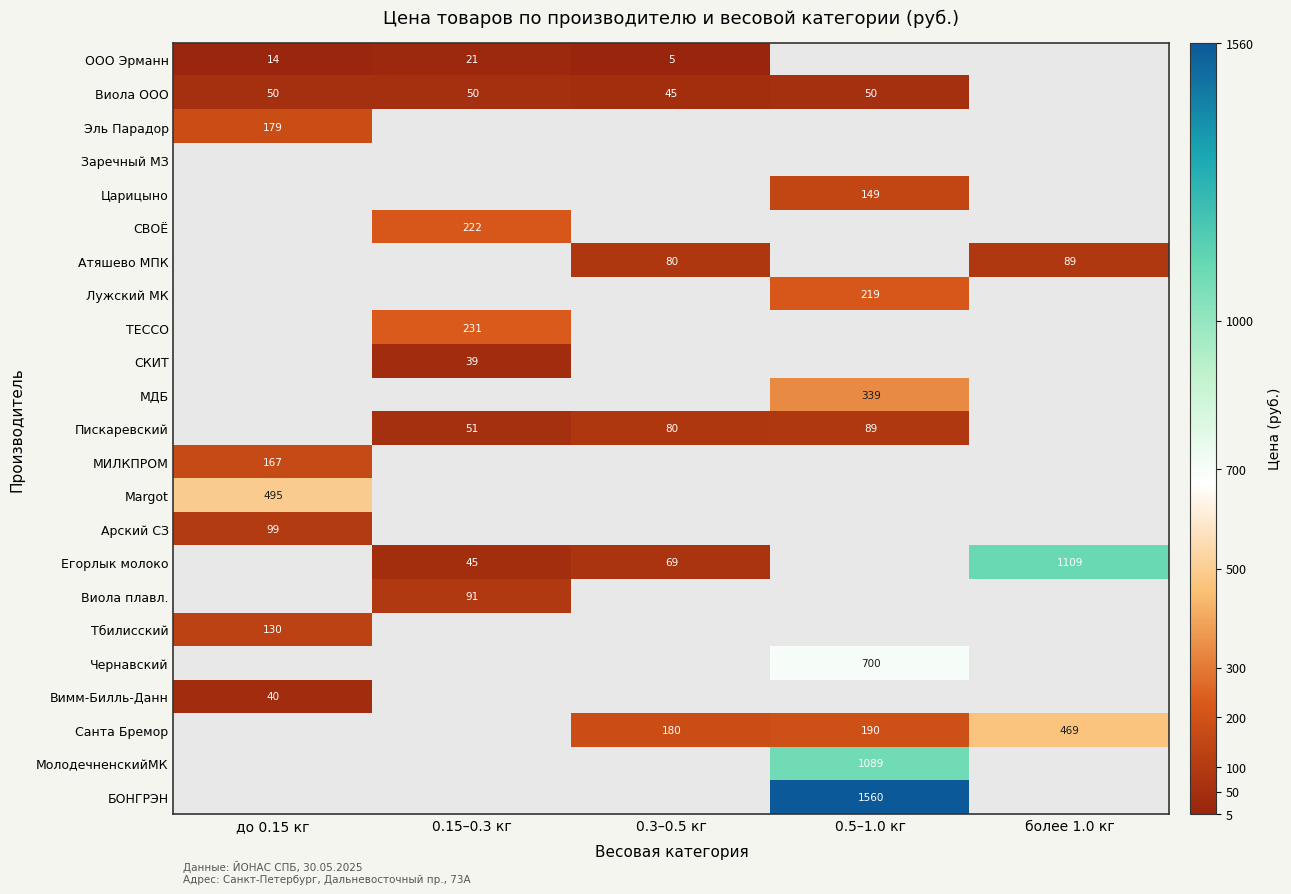

Between до 0.15 кг and 0.5–1.0 кг, which is larger?

0.5–1.0 кг